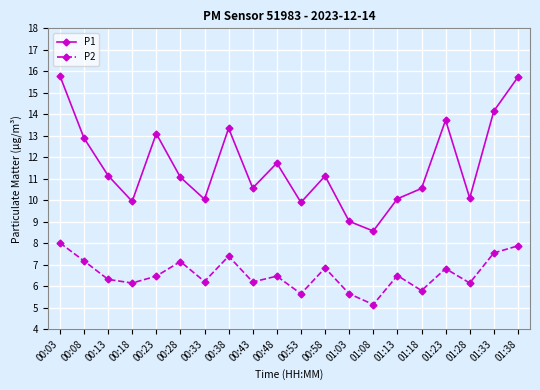

Where is the first local minimum for P1?

00:18